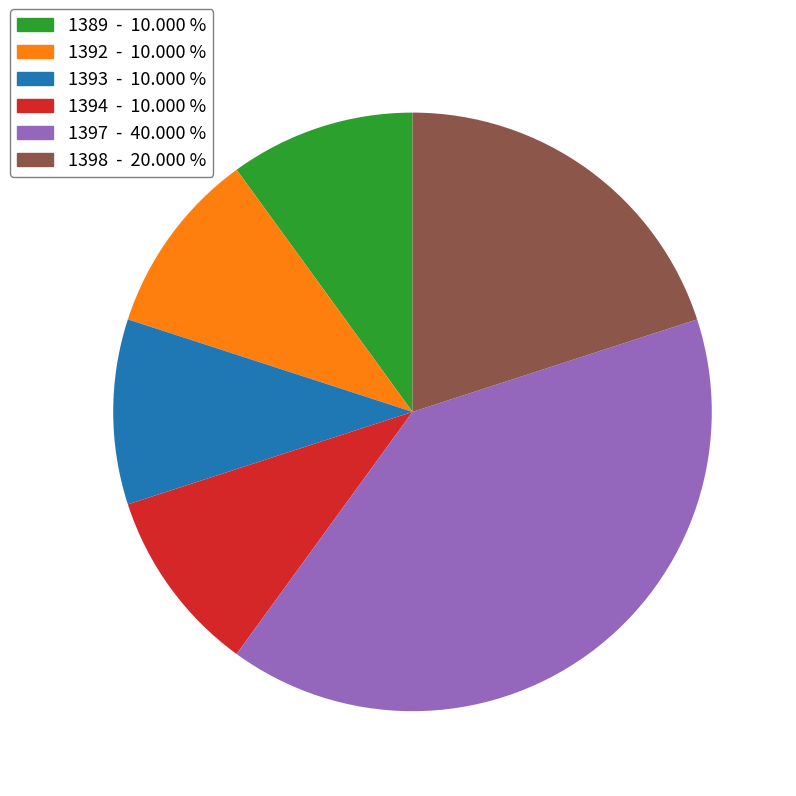

Which slice is the largest?

1397